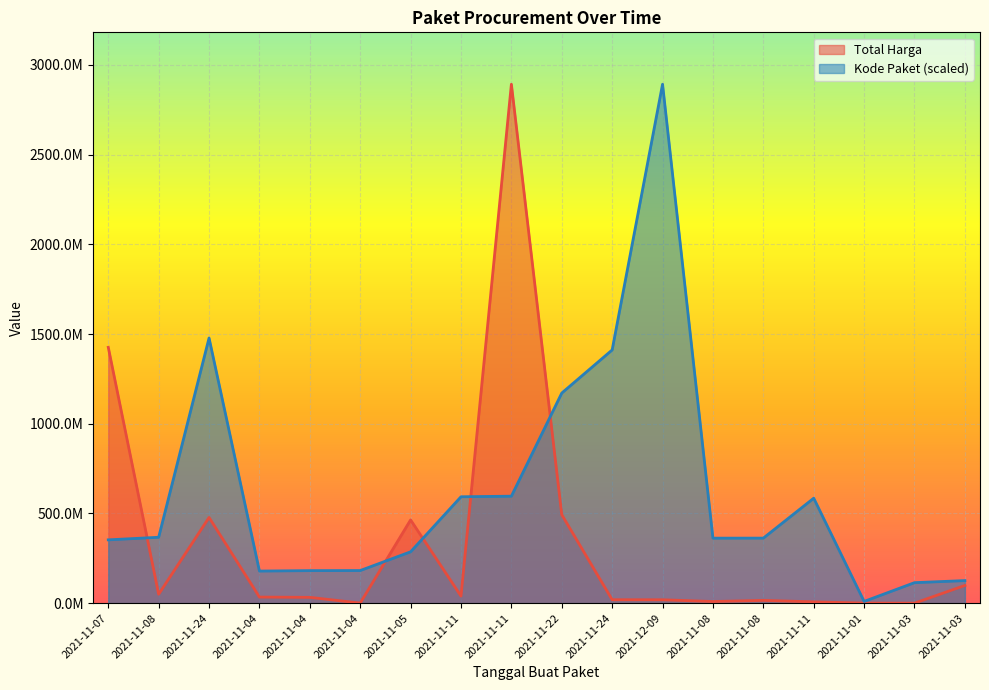

Between 2021-11-24 and 2021-11-01, which series saw the biggest shift?

Kode Paket